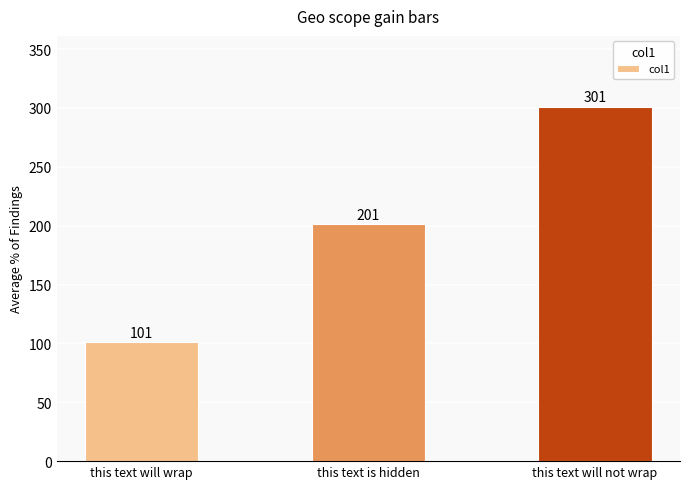

What is the difference between the maximum and minimum values?

200